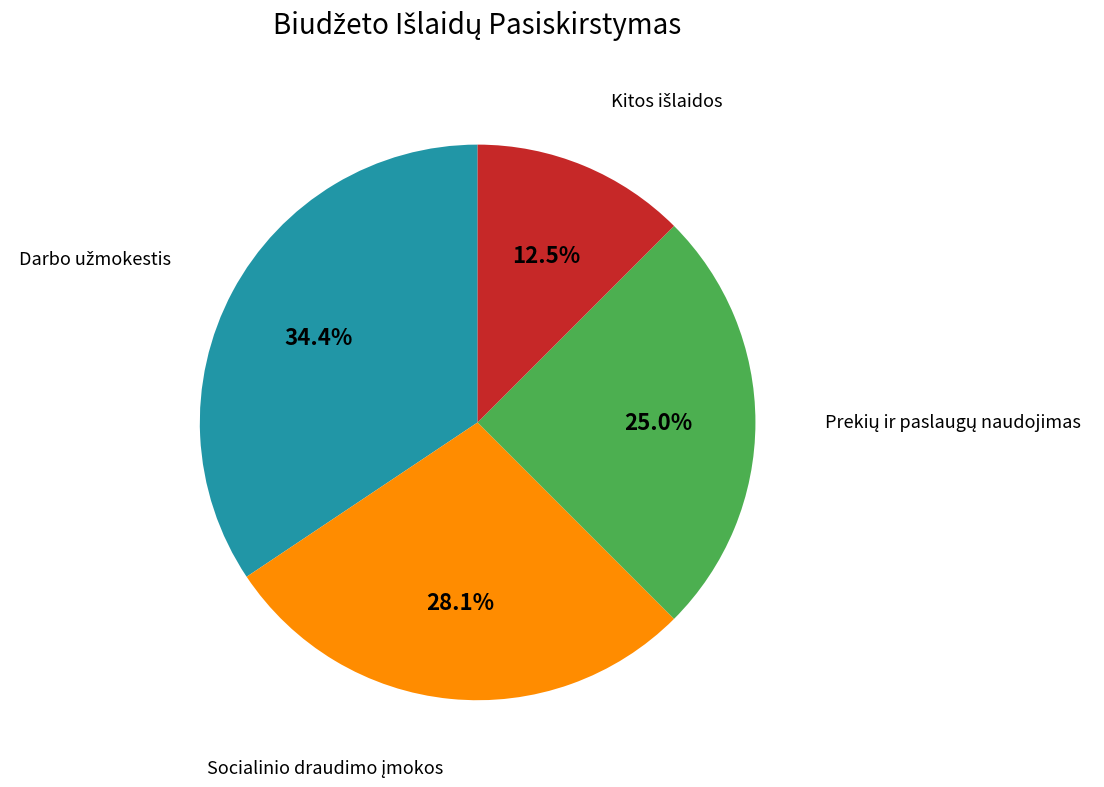

Is there any slice that represents more than half of the pie?

No